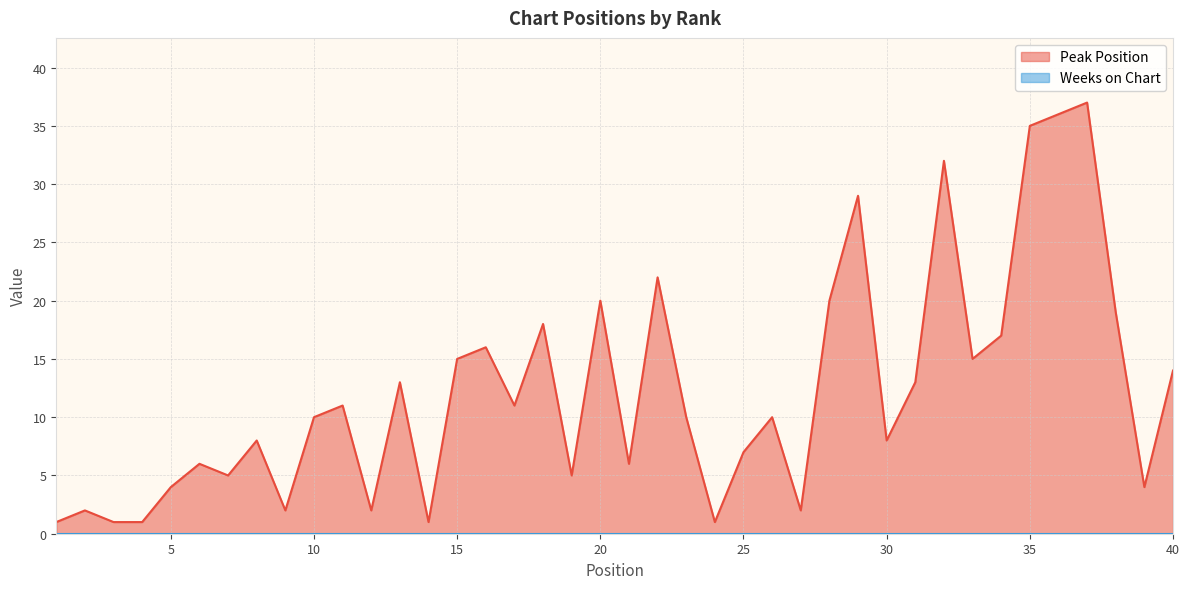

The value at 18 is 31. True or false?

False